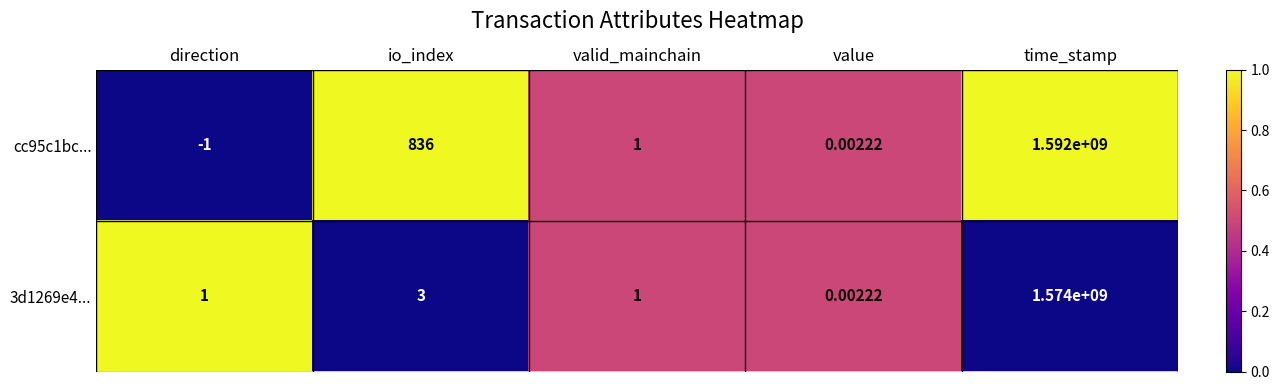

At which category is the sum across all series the highest?

time_stamp